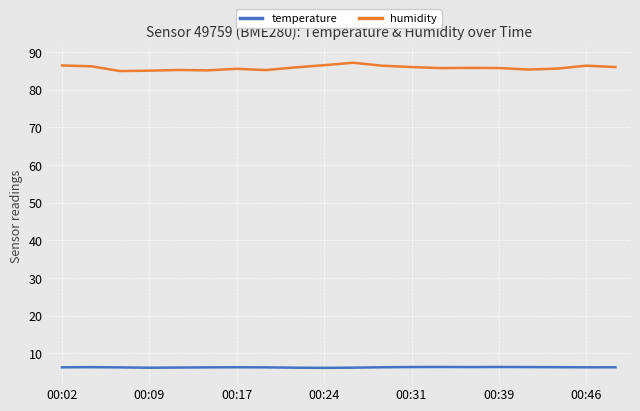

Which series has the widest spread of values?

humidity